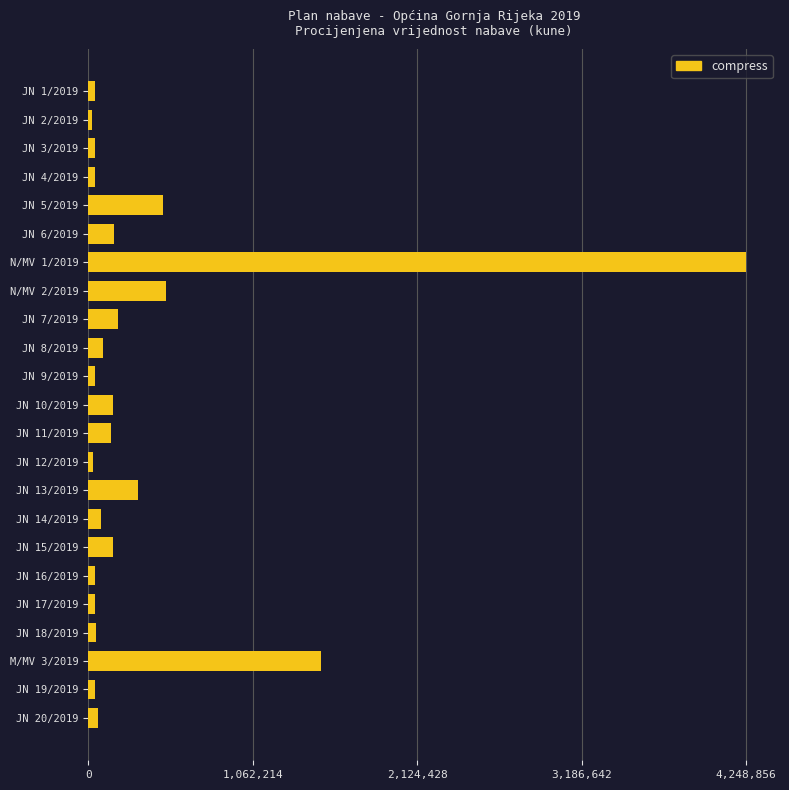

What is the smallest value displayed?

22800.0